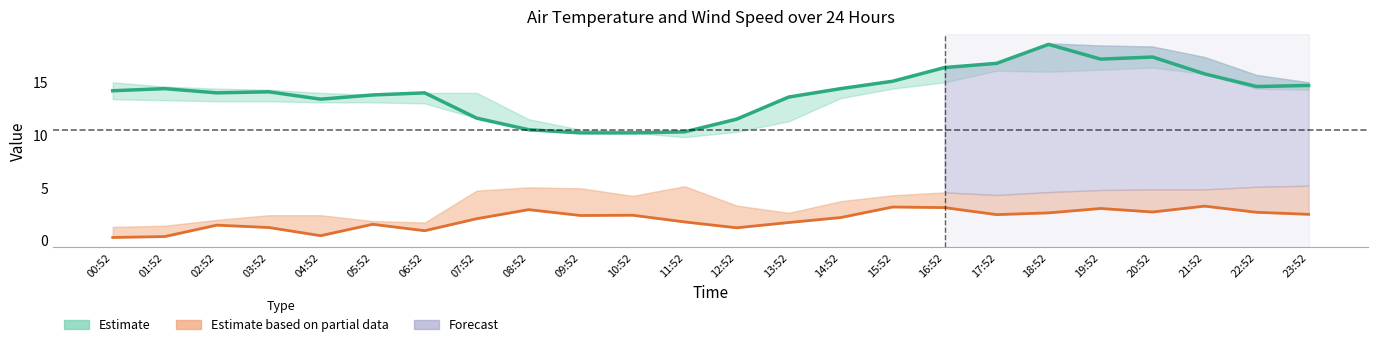

What is the difference between the second highest and minimum values in the Wind Speed (Partial) series?

2.9